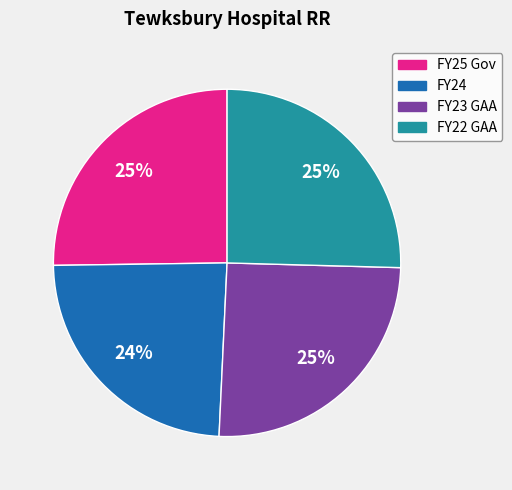

To the nearest percent, what is the average slice percentage?

25%